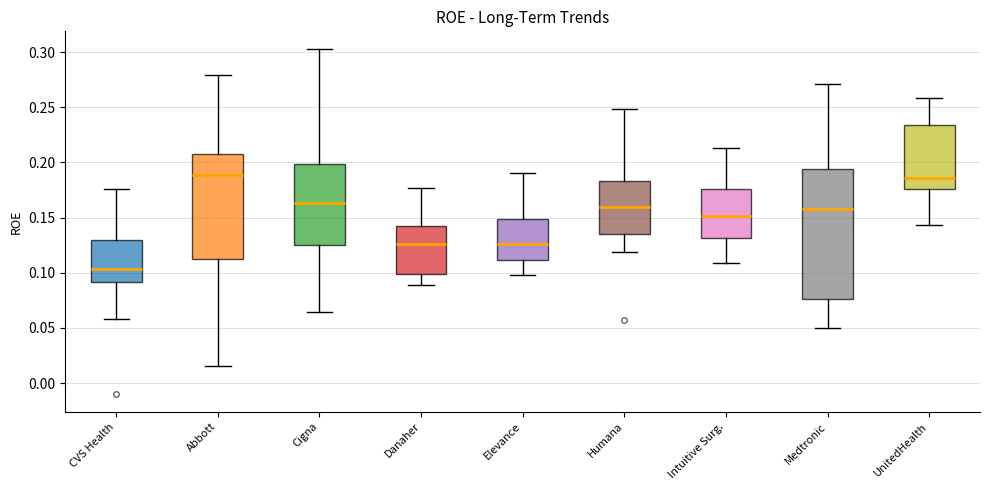

Reading left to right, transcribe this box plot: for each box, give where its median line is, the range the box spans, and where its two whiskers end, as read against the y-axis. The values are not printed on the chart, so give them approximately, as read against the axis.

CVS Health: median 0.105, box 0.090 to 0.130, whiskers 0.060 to 0.175
Abbott: median 0.190, box 0.110 to 0.210, whiskers 0.015 to 0.280
Cigna: median 0.165, box 0.125 to 0.200, whiskers 0.065 to 0.305
Danaher: median 0.125, box 0.100 to 0.140, whiskers 0.090 to 0.175
Elevance: median 0.125, box 0.110 to 0.150, whiskers 0.100 to 0.190
Humana: median 0.160, box 0.135 to 0.185, whiskers 0.120 to 0.250
Intuitive Surg.: median 0.150, box 0.130 to 0.175, whiskers 0.110 to 0.215
Medtronic: median 0.160, box 0.075 to 0.195, whiskers 0.050 to 0.270
UnitedHealth: median 0.185, box 0.175 to 0.235, whiskers 0.145 to 0.260